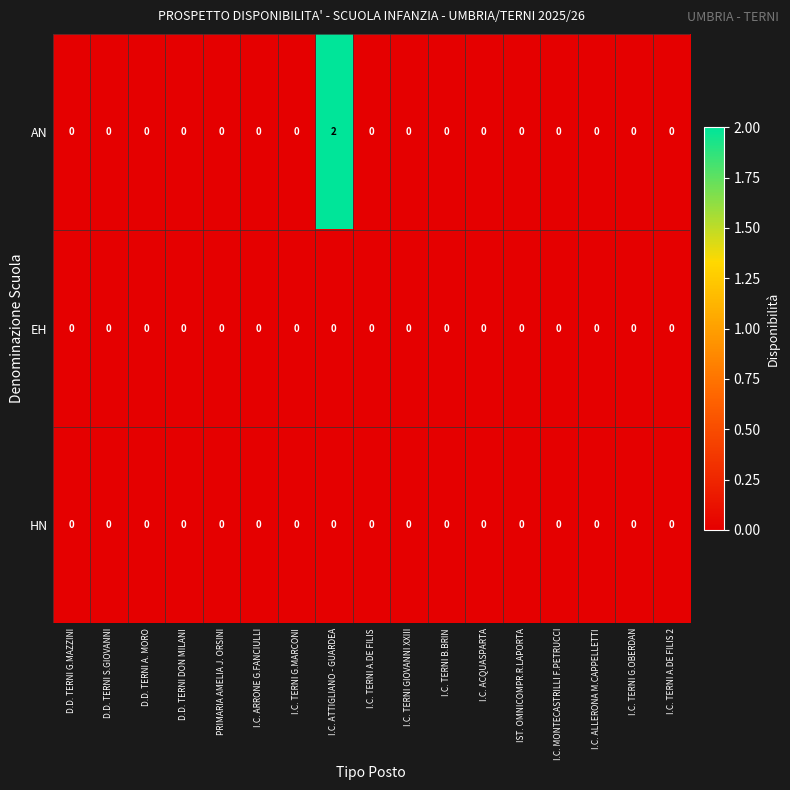

The value of EH at I.C. TERNI G.OBERDAN is 0. True or false?

True